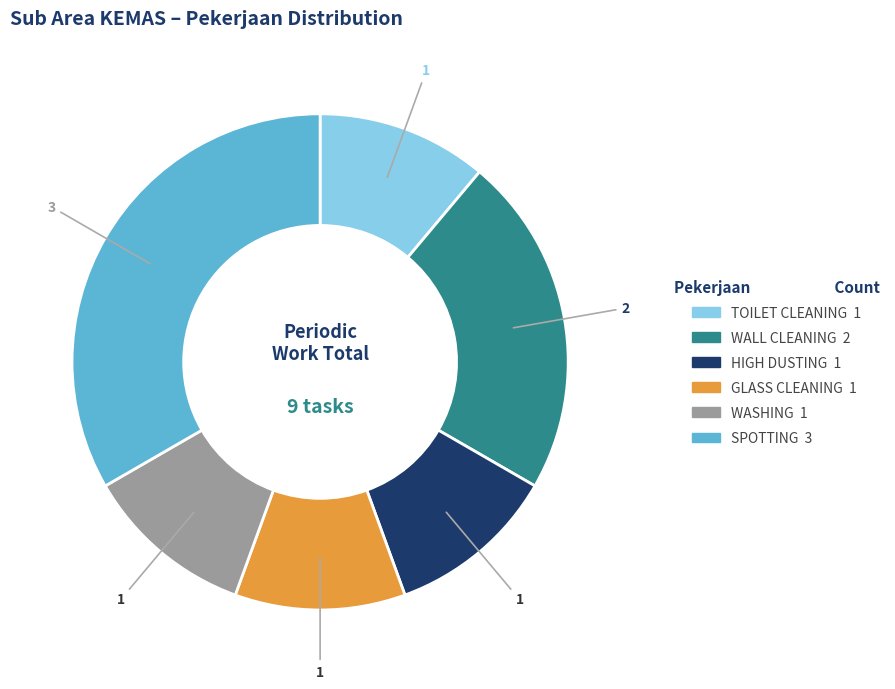

Is there any slice that represents more than half of the pie?

No